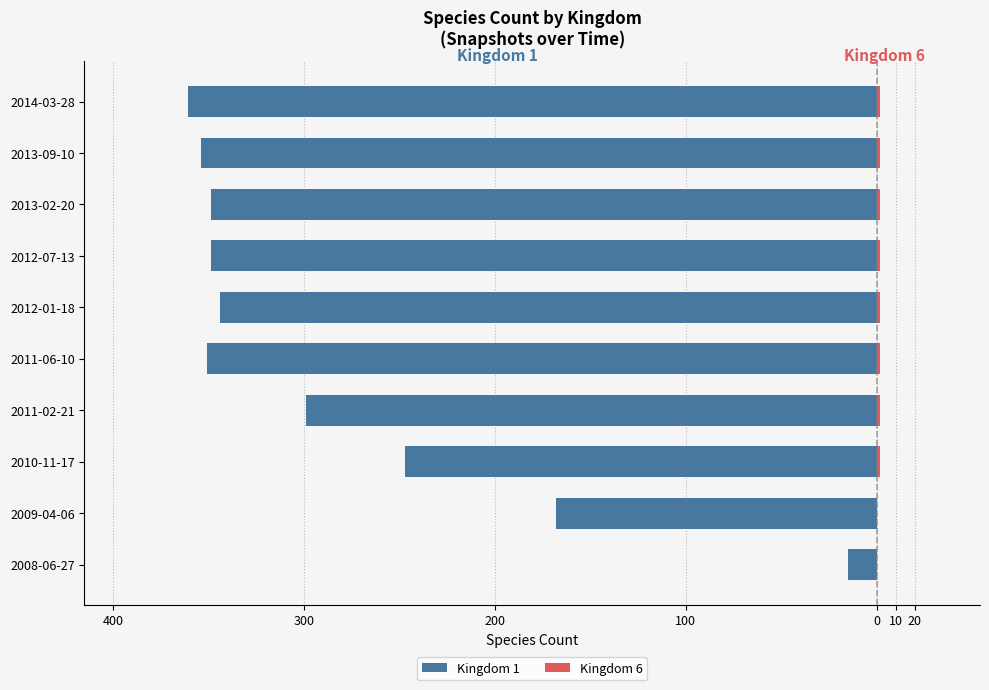

Are the bars horizontal?

Yes